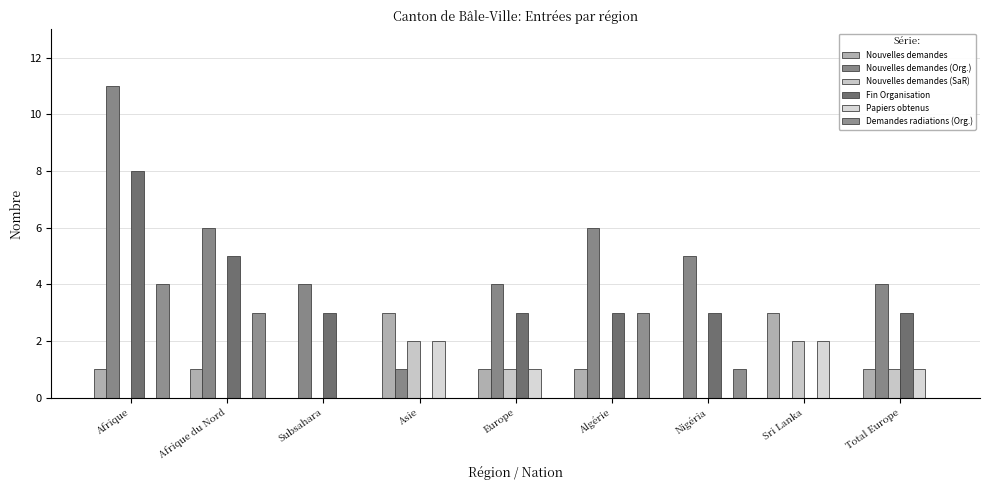

Does the chart contain stacked bars?

No